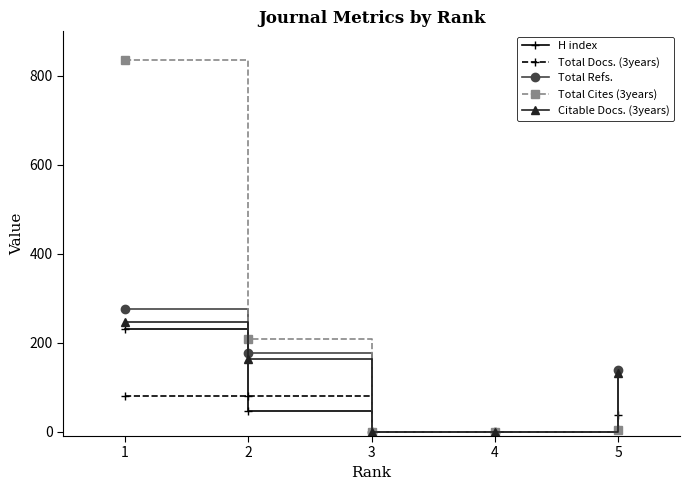

What is the average value of the Total Refs. series?

118